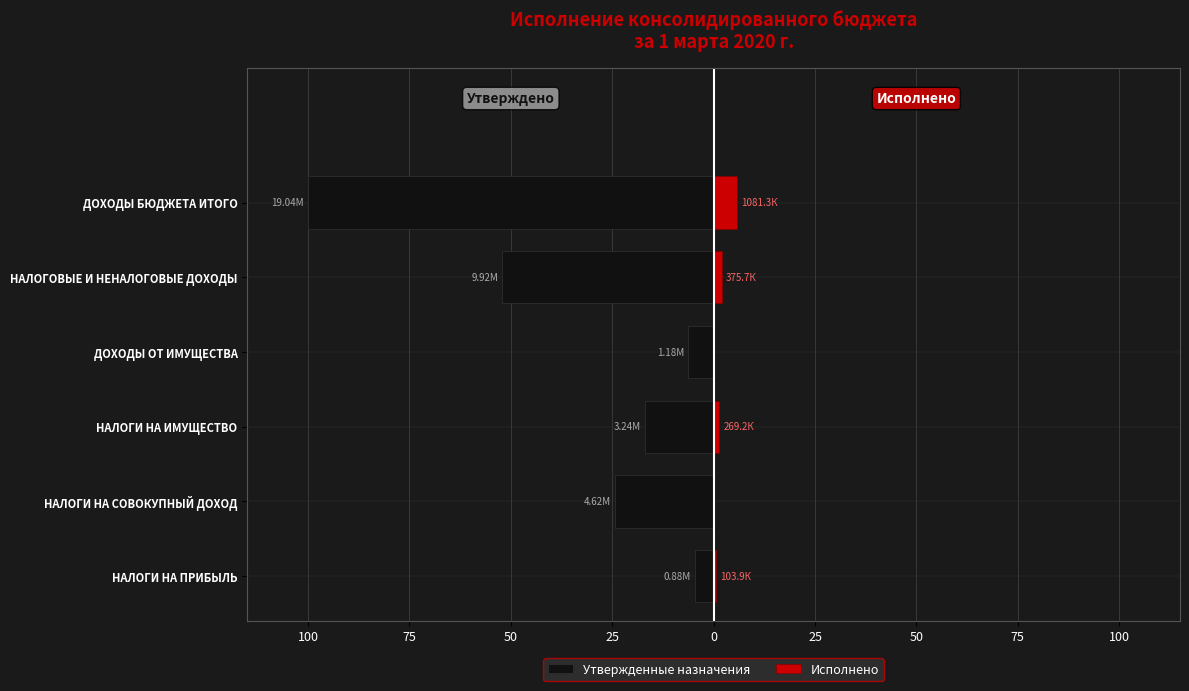

Which series has the widest spread of values?

Утвержденные назначения